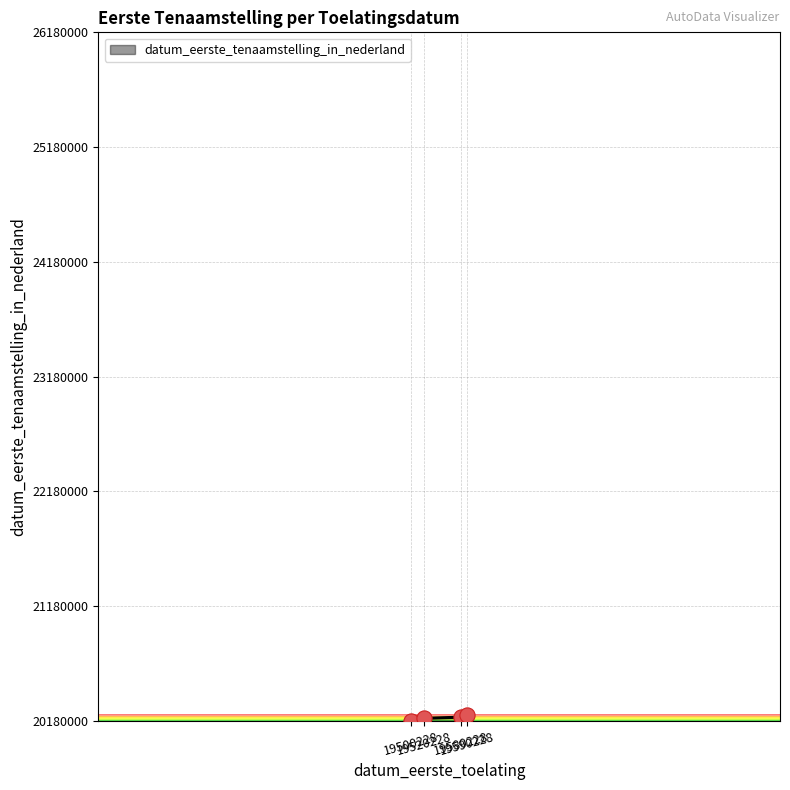

What is the change in value from 19580228 to 19590228?

+19788